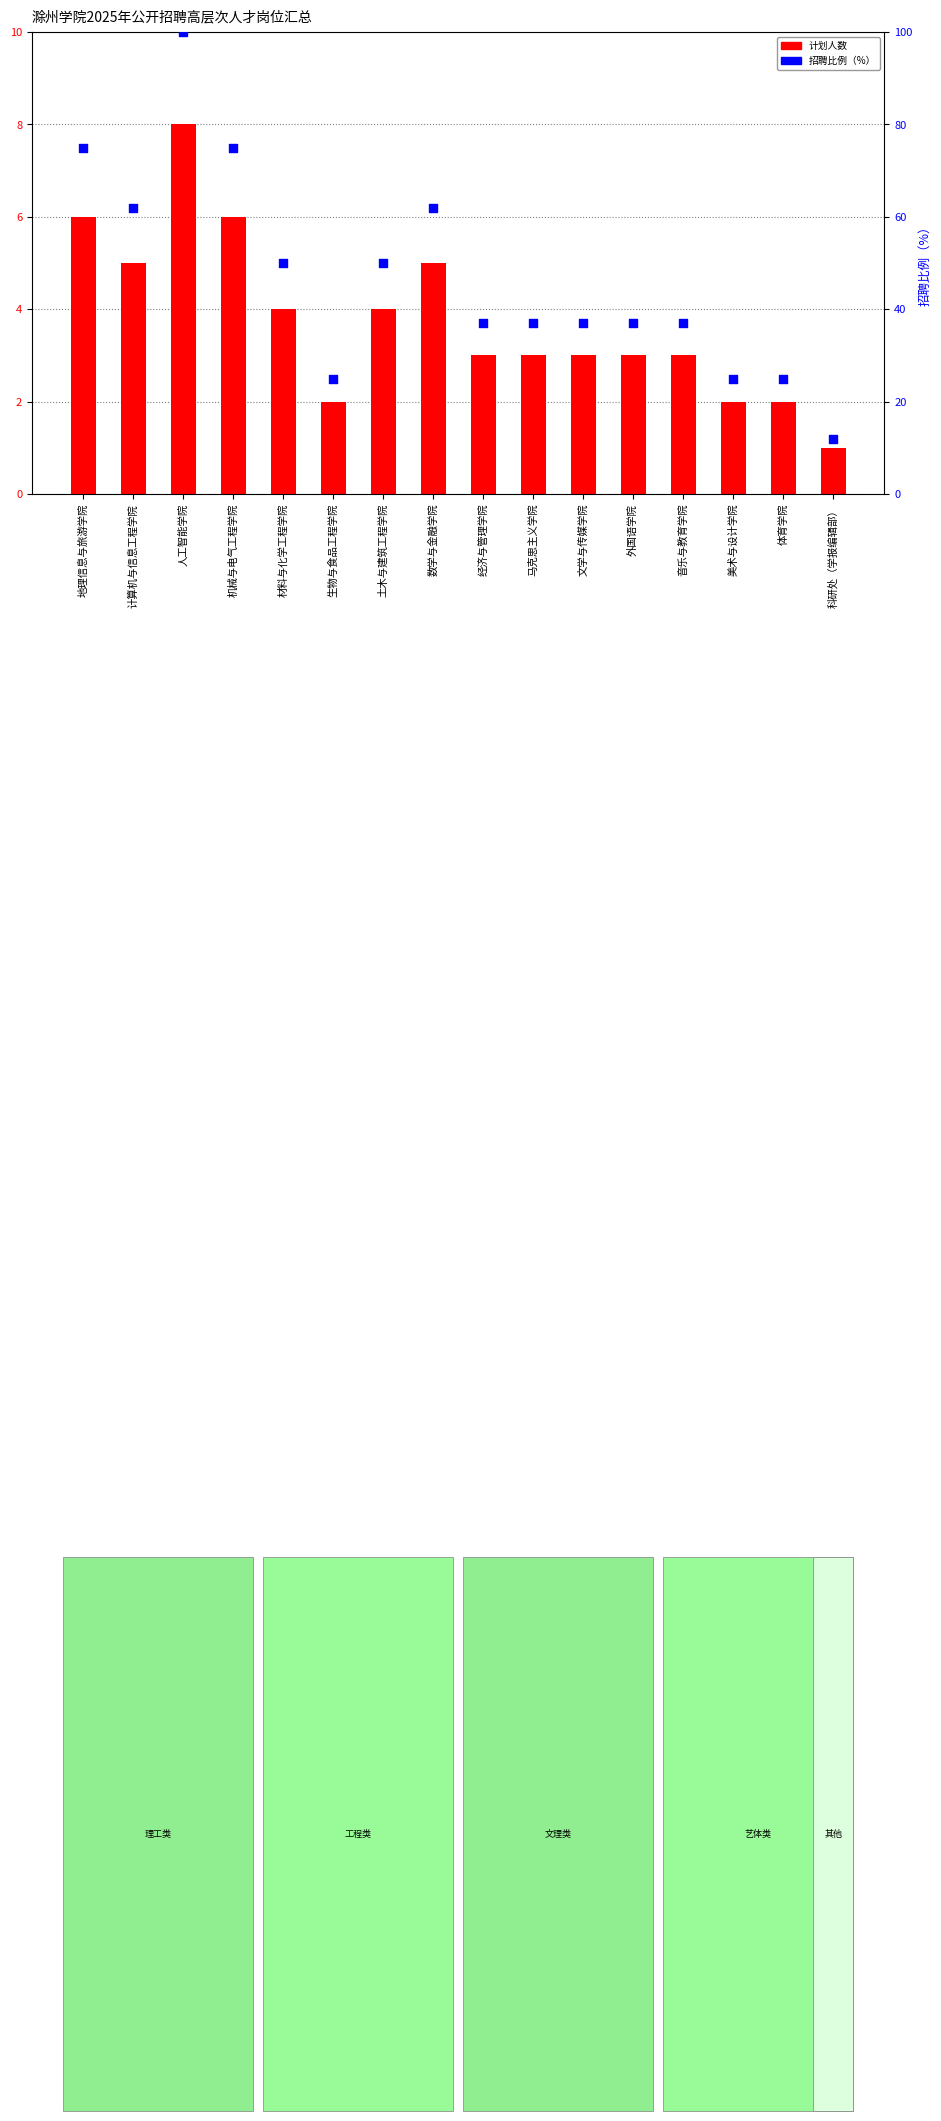

What are all the series names shown in the legend?

计划人数, 招聘比例（%）